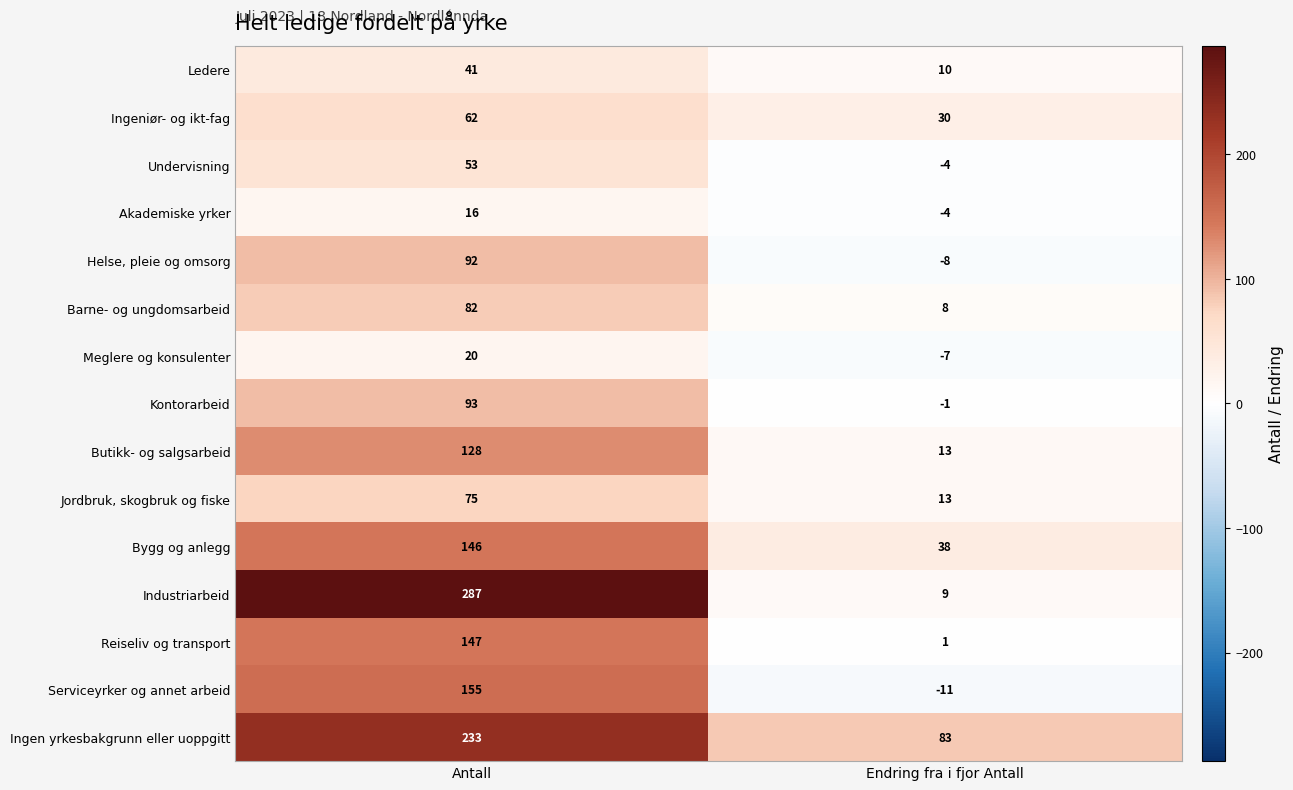

Which series has the largest total across all categories?

Ingen yrkesbakgrunn eller uoppgitt